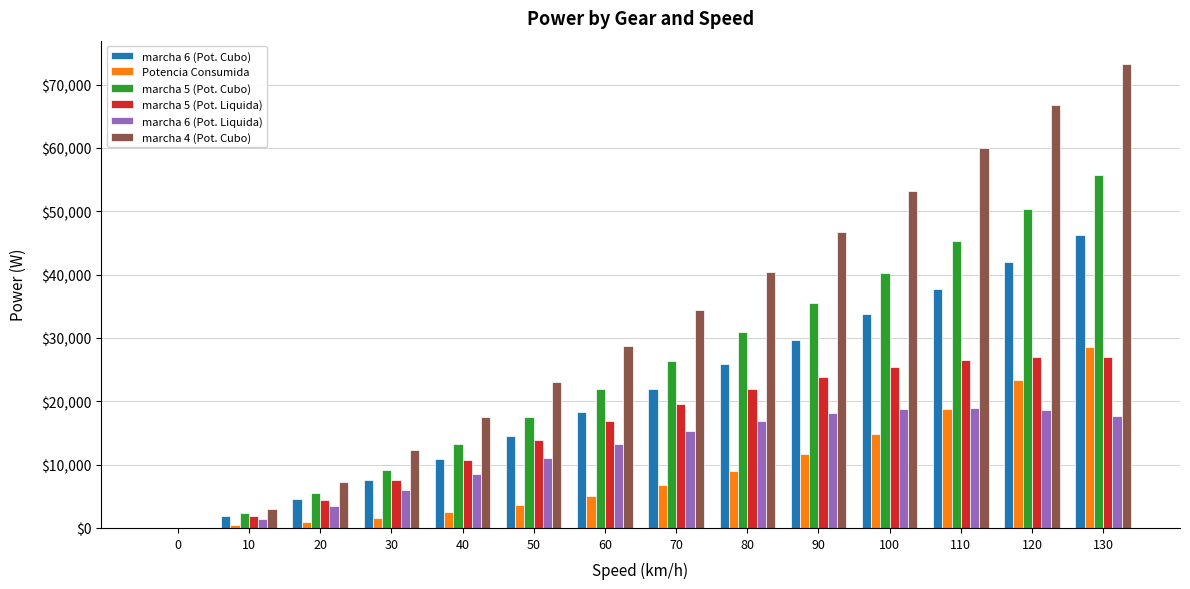

What is the sum of the marcha 5 (Pot. Cubo) values at 130 and 0?

55658.2